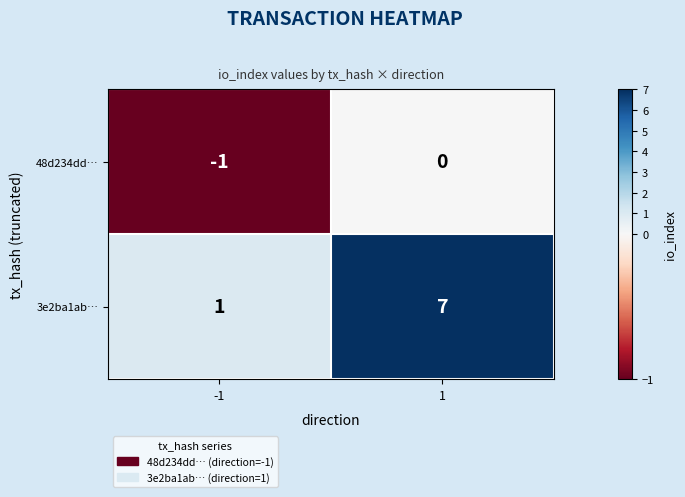

What is the sum of all 3e2ba1ab… values?

8